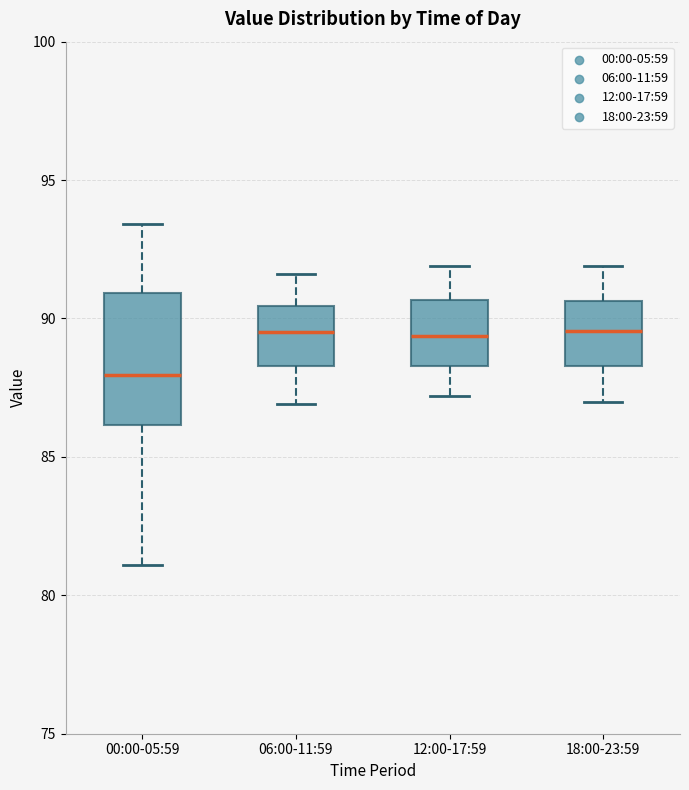

Reading left to right, read every box against the y-axis: the position of its median line, the range the box covers, and the ends of its whiskers. The values are not printed on the chart, so give them approximately, as read against the axis.

00:00-05:59: median 88.0, box 86.0 to 91.0, whiskers 81.0 to 93.5
06:00-11:59: median 89.5, box 88.5 to 90.5, whiskers 87.0 to 91.5
12:00-17:59: median 89.5, box 88.5 to 90.5, whiskers 87.0 to 92.0
18:00-23:59: median 89.5, box 88.5 to 90.5, whiskers 87.0 to 92.0